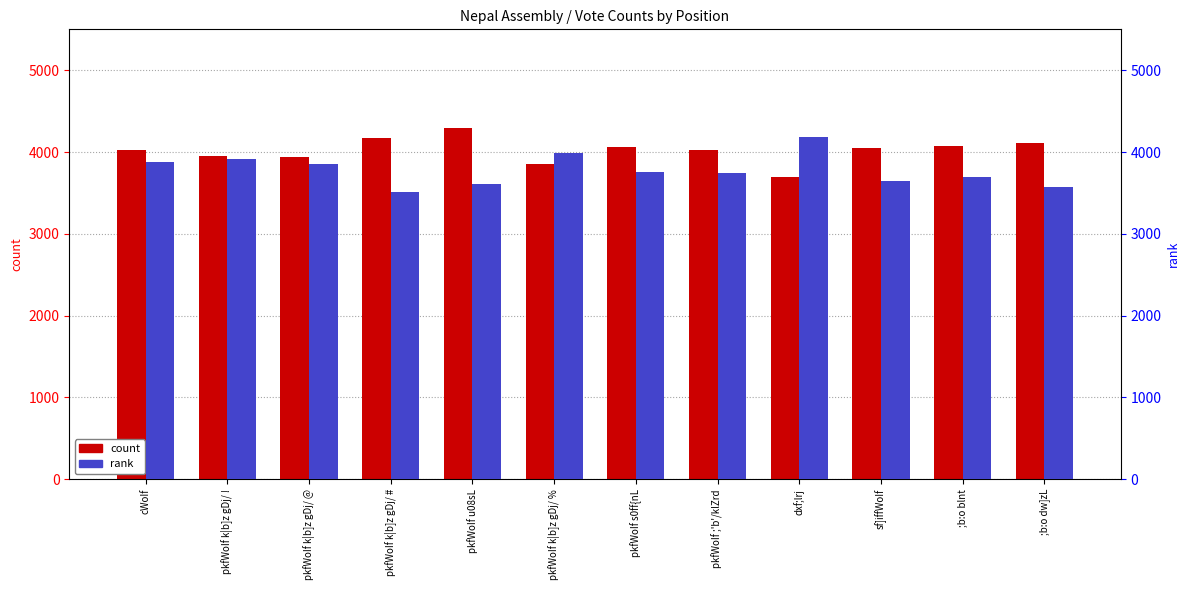

The value of count at ;b:o blnt is 6532. True or false?

False